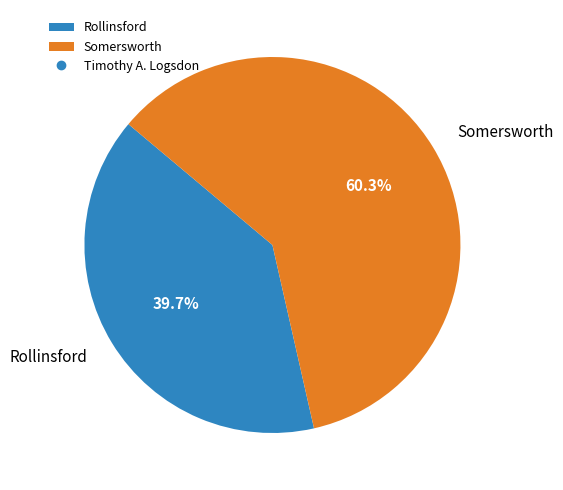

Combined, what portion of the pie is Somersworth and Rollinsford?

100.0%